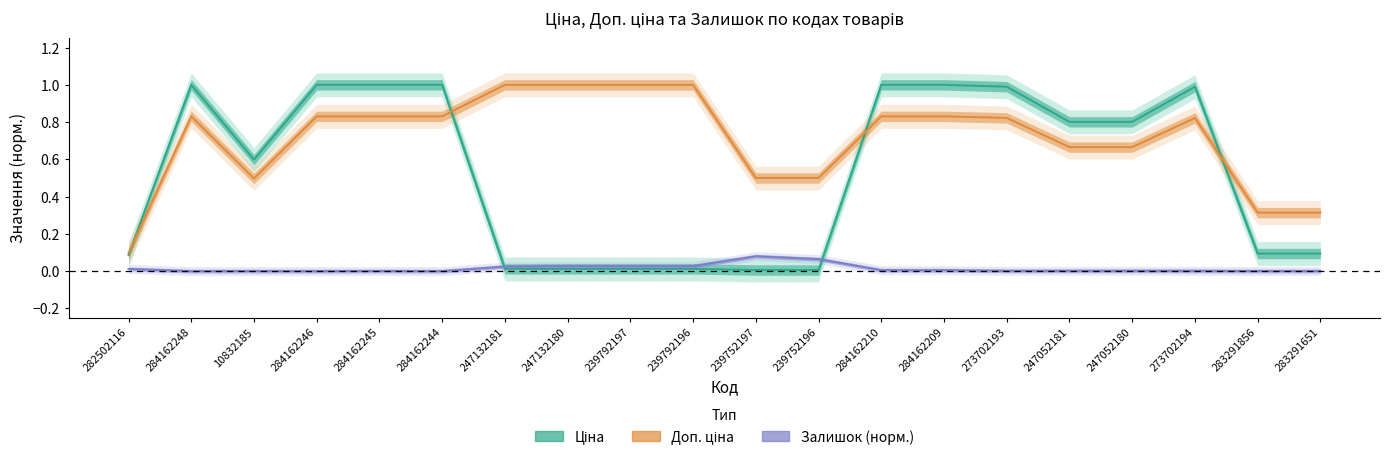

What is the value of the Ціна point at the 13th from the left?

1.0